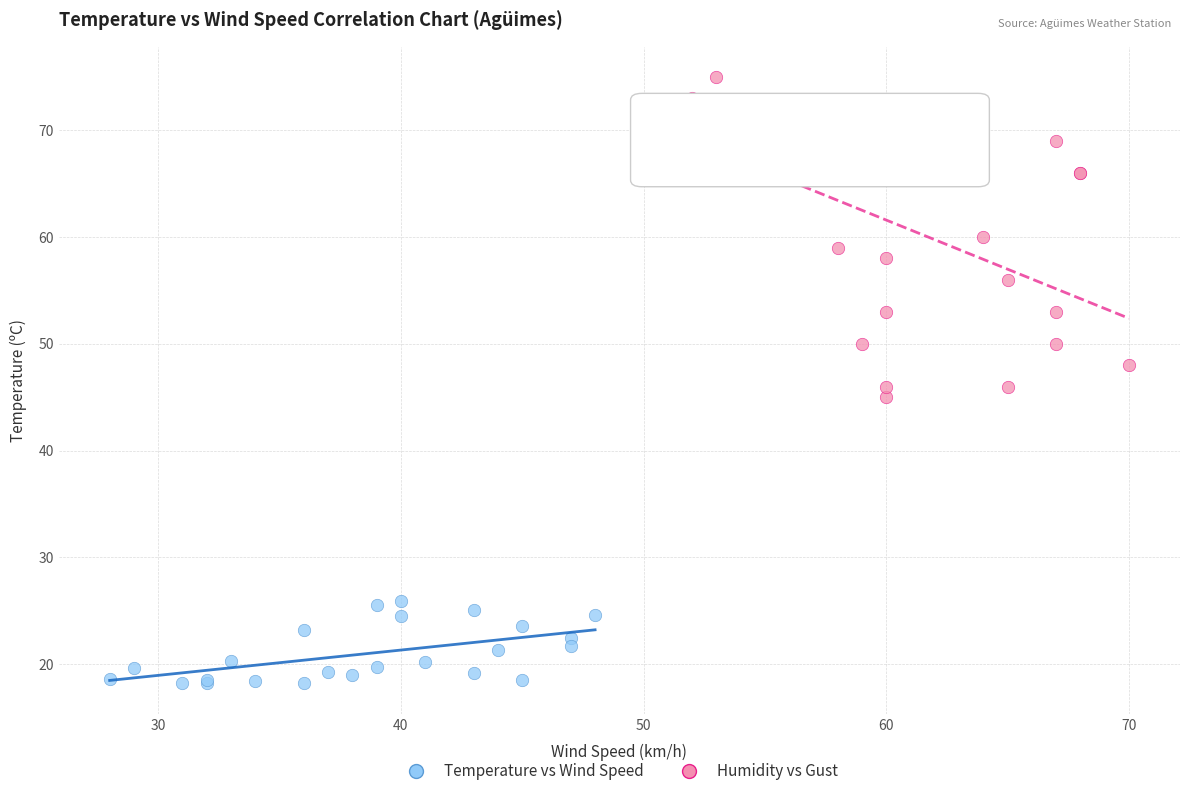

Which series contains the highest Y value?

Humidity vs Gust